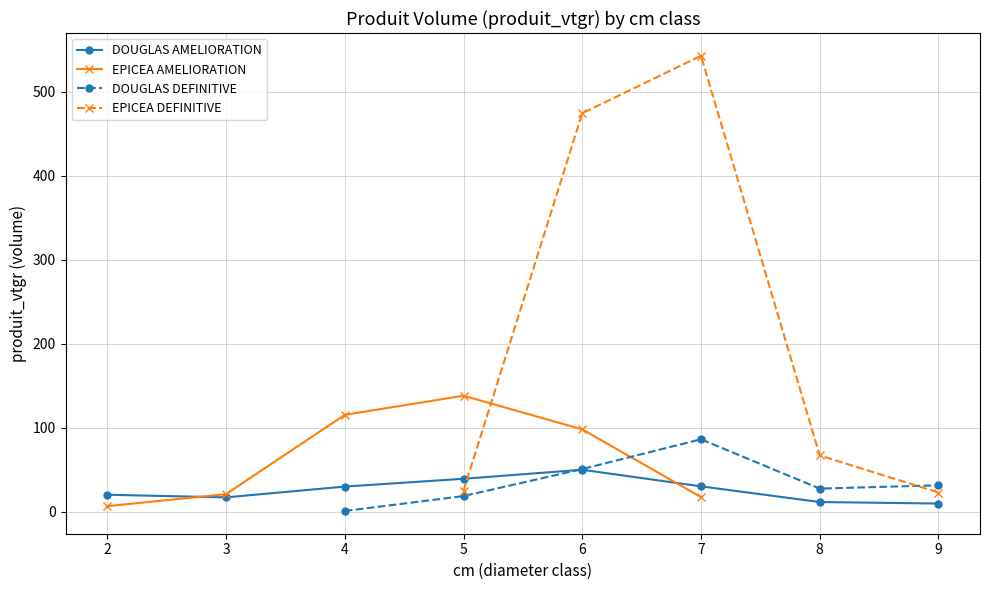

What is the value of the DOUGLAS AMELIORATION point at the 6th from the left?

30.3